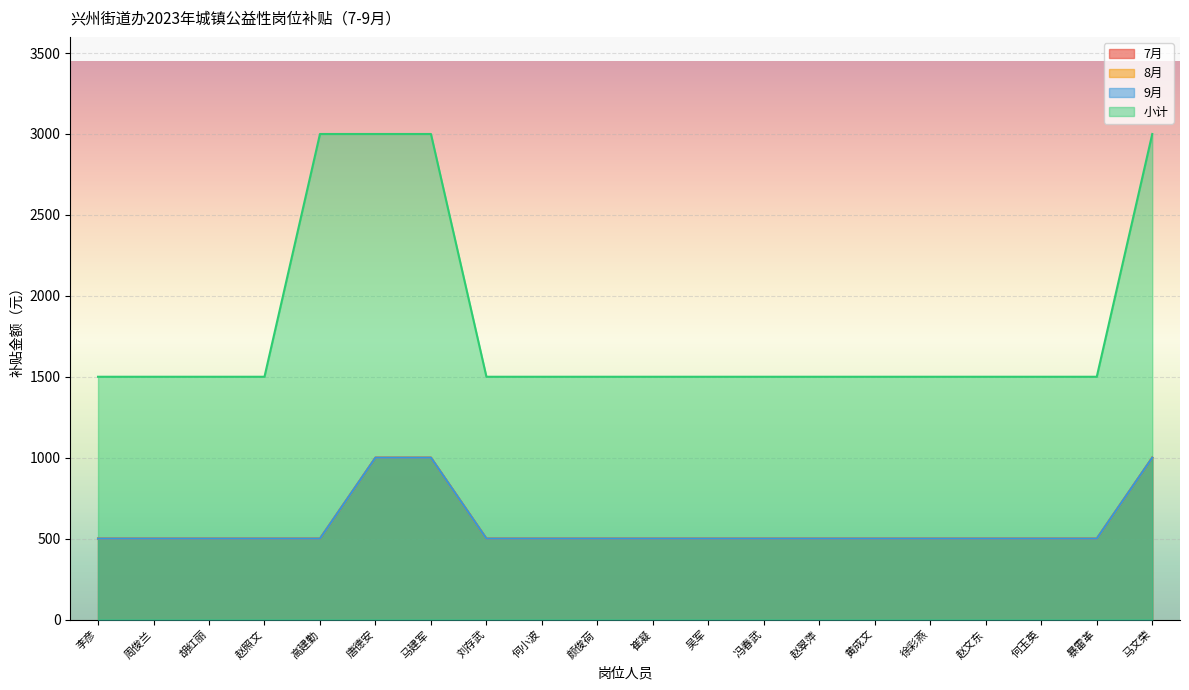

What is the sum of all 7月 values?

11500